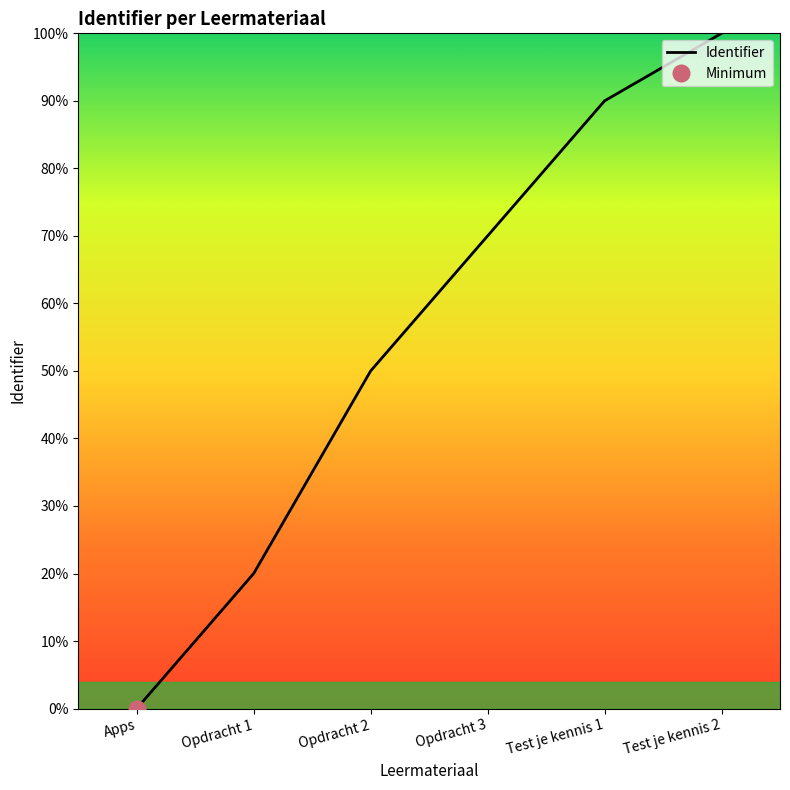

How many positive values are there?

5